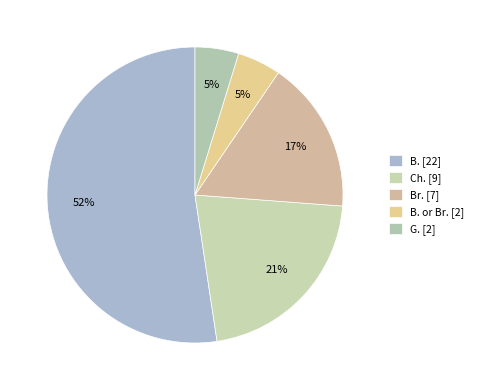

Which slice is the smallest?

B. or Br.